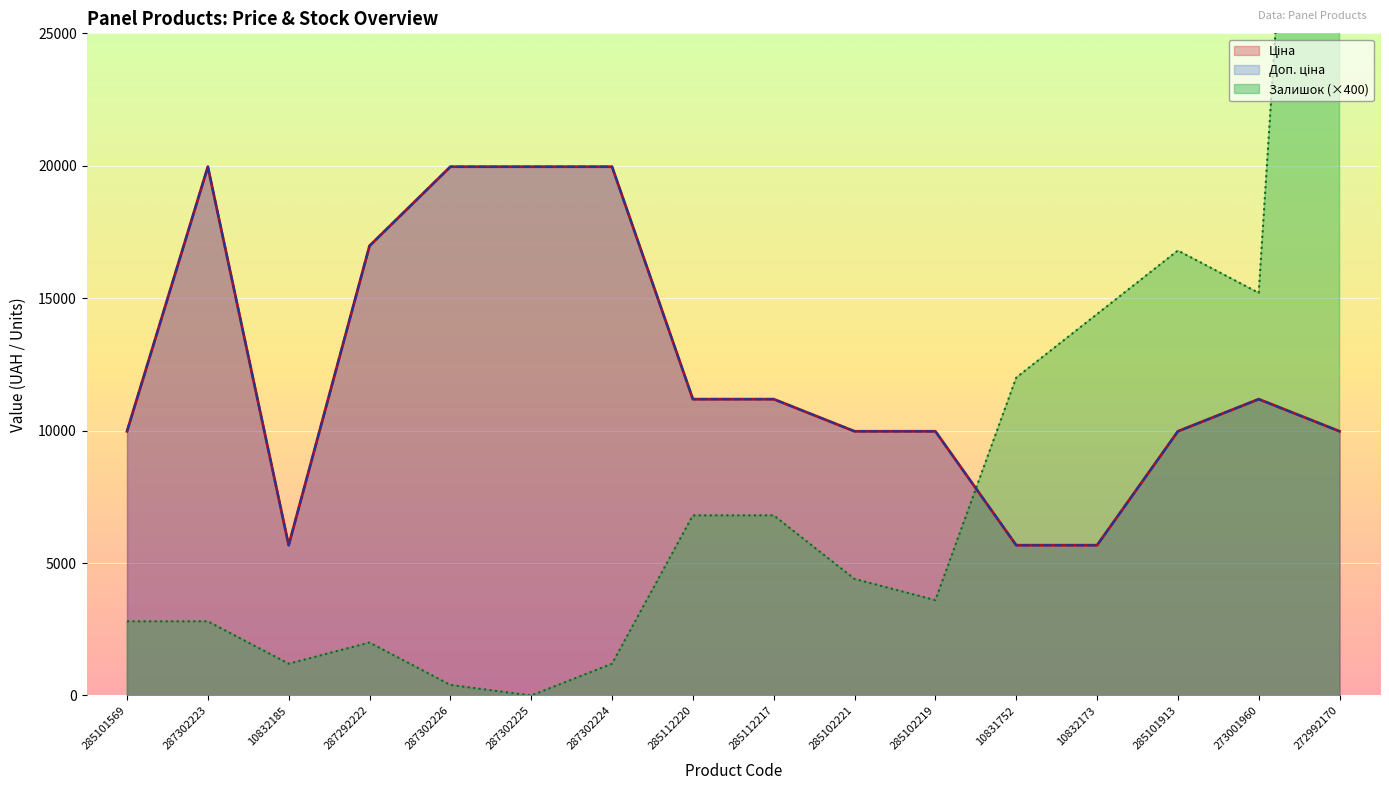

At which label is Доп. ціна closest to 12818?

285112220